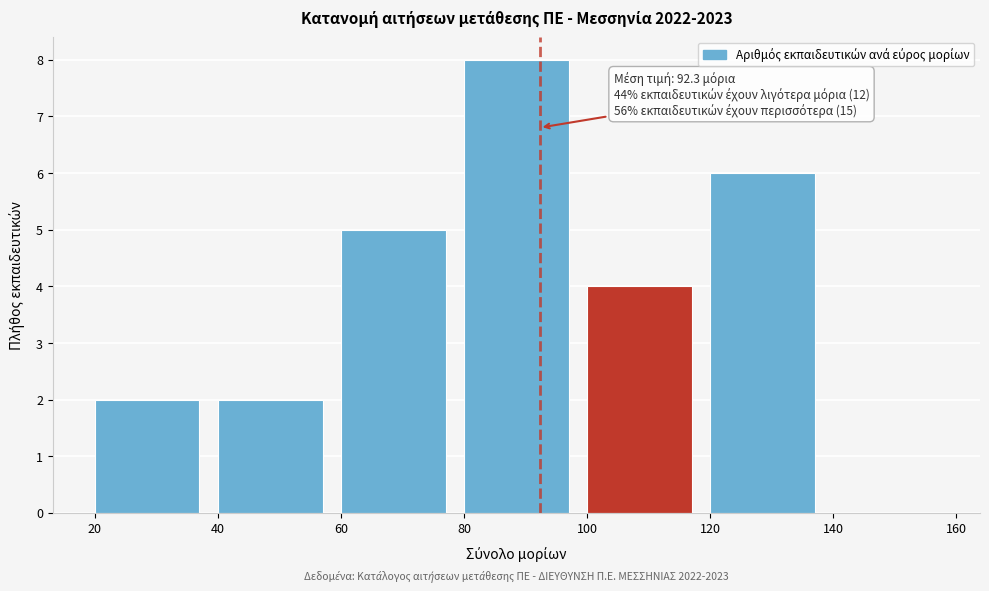

Which range on the x-axis has the tallest bar?

80 to 100